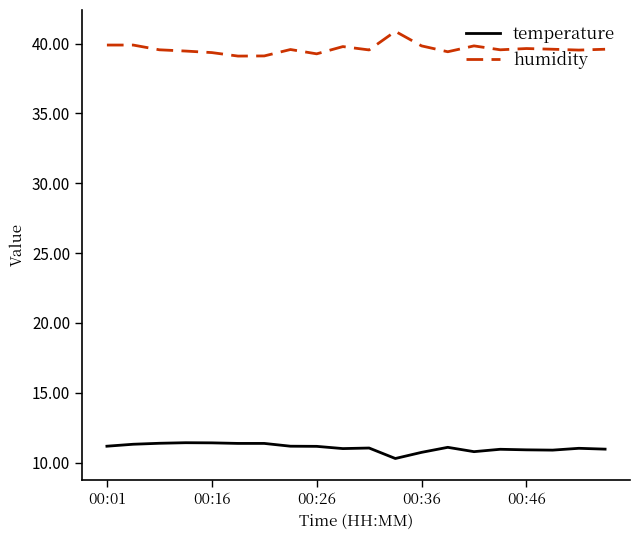

Which series has the largest total across all categories?

humidity